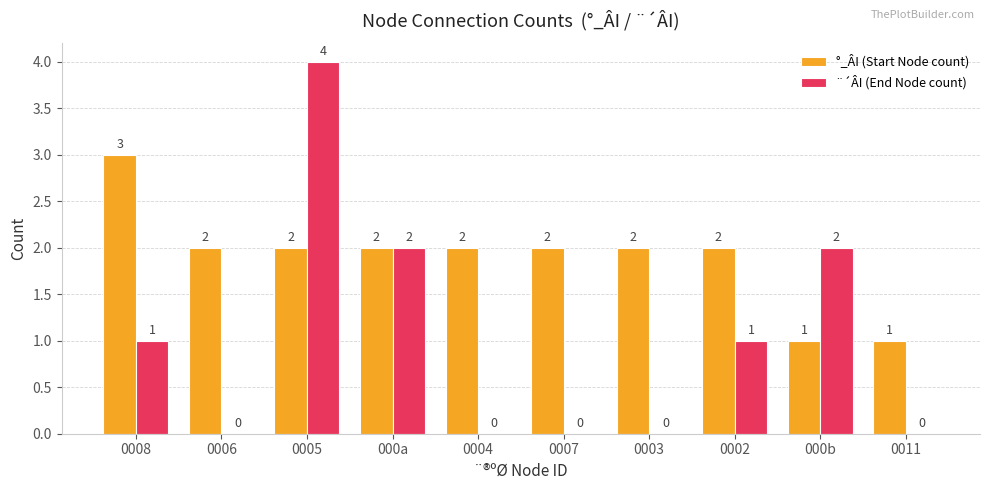

What is the spread (max minus min) of values at 0007?

2